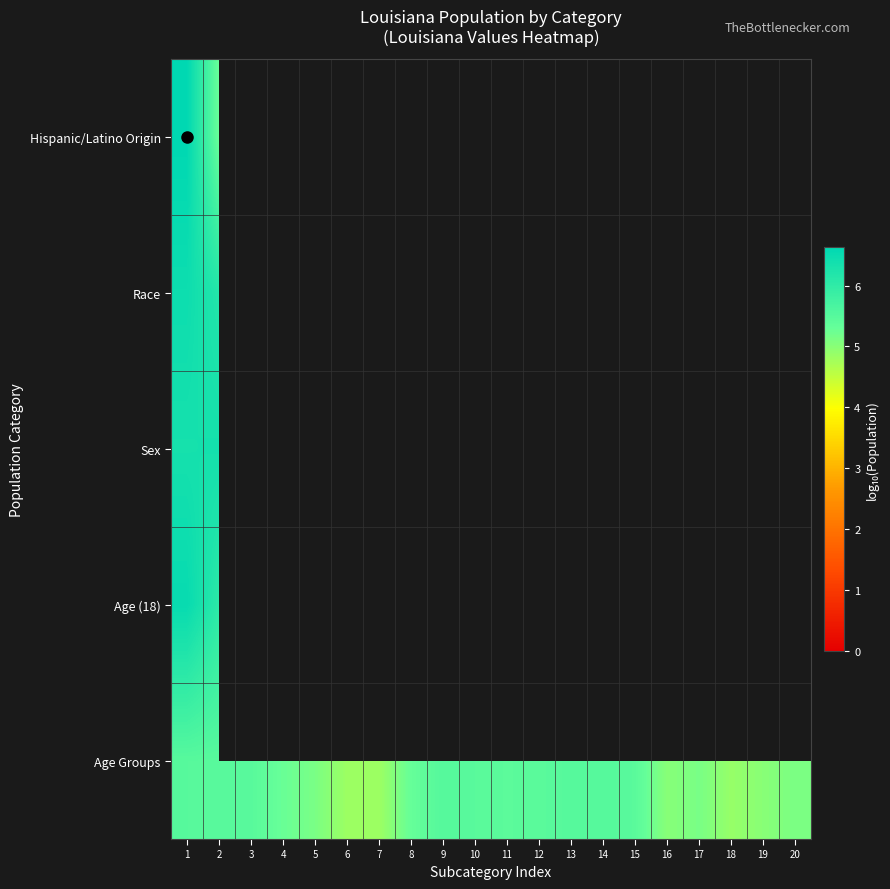

The value of Age Groups at 6 is 2.5. True or false?

False